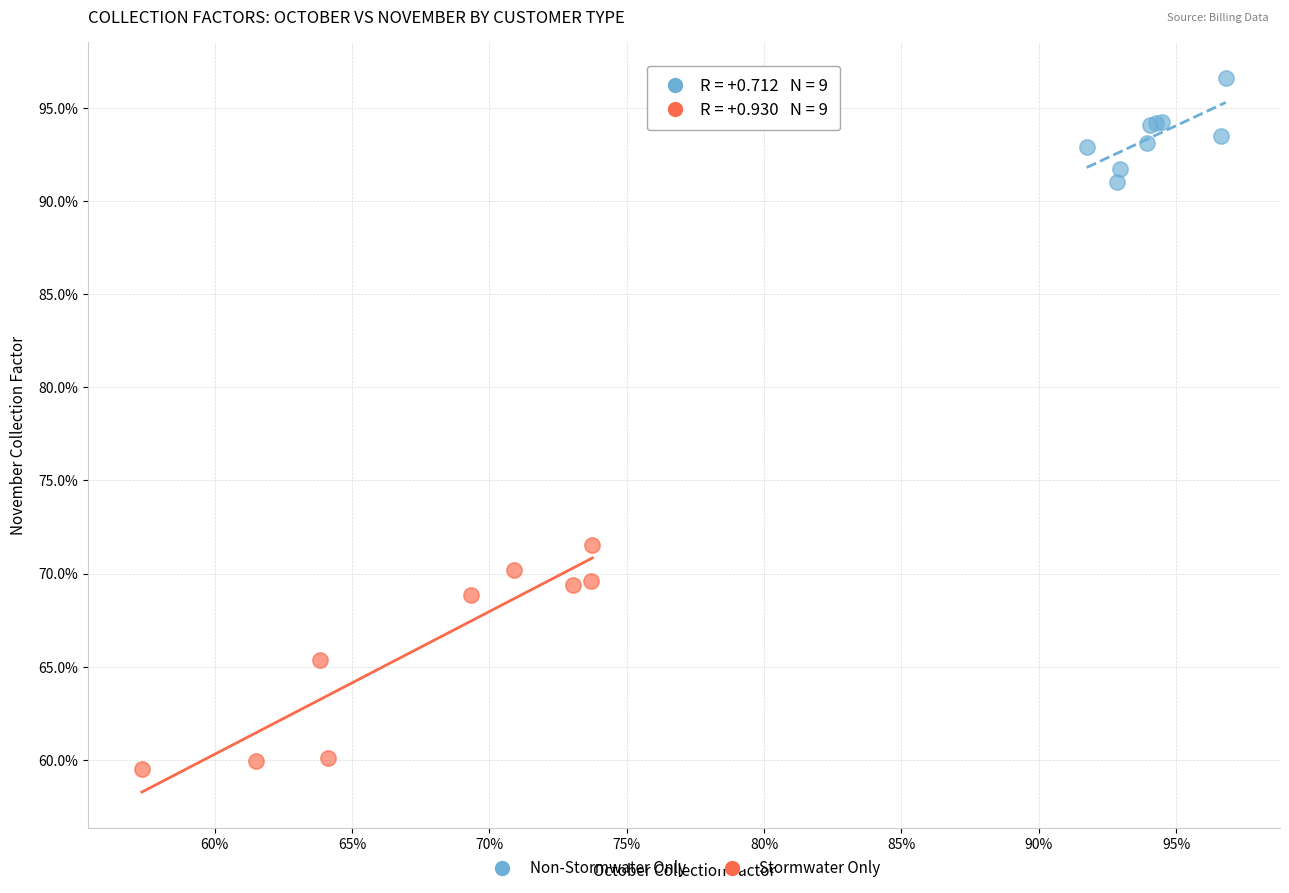

Which series contains the lowest Y value?

Stormwater Only